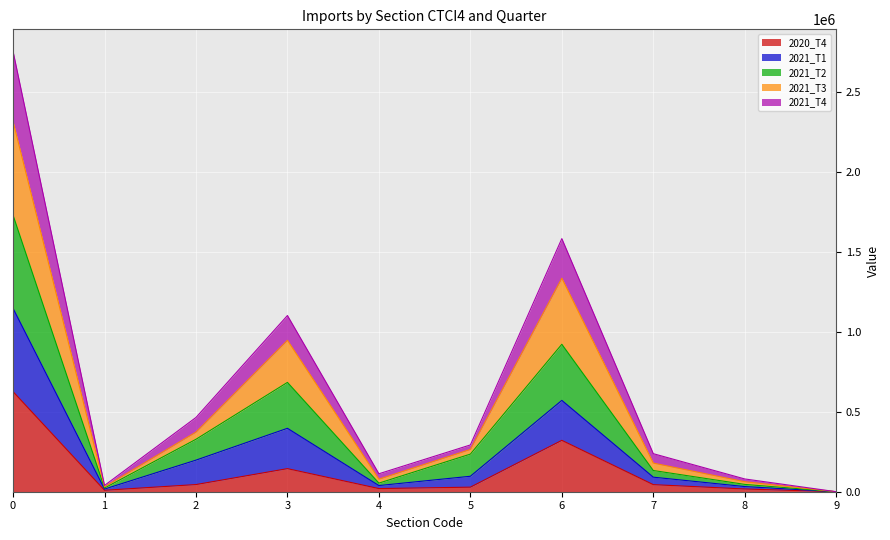

What is the sum of all 2020_T4 values?

1256031.6